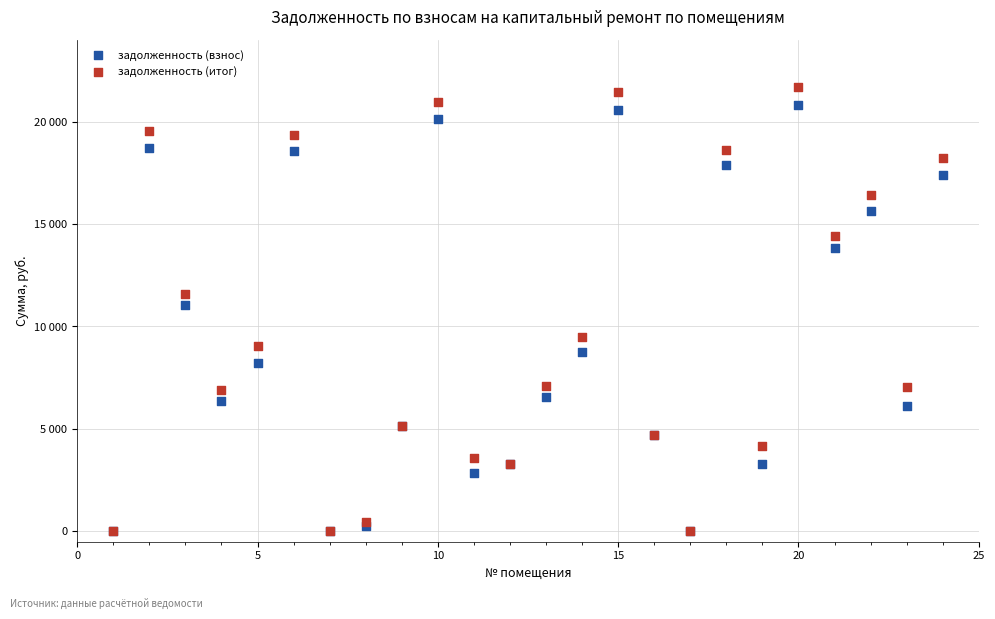

What are all the series names shown in the legend?

задолженность (взнос), задолженность (итог)